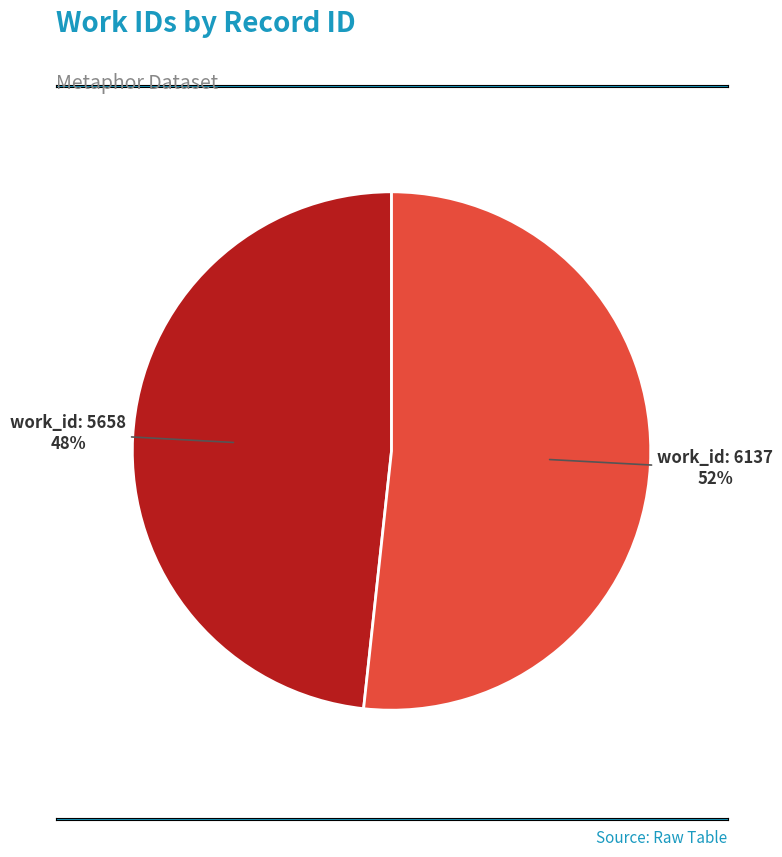

To the nearest percent, what is the average slice percentage?

50%